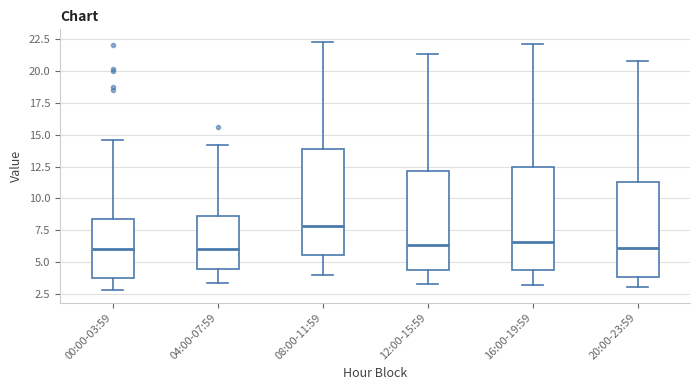

Reading left to right, read every box against the y-axis: the position of its median line, the range the box covers, and the ends of its whiskers. The values are not printed on the chart, so give them approximately, as read against the axis.

00:00-03:59: median 6.0, box 4.0 to 8.5, whiskers 3.0 to 14.5
04:00-07:59: median 6.0, box 4.5 to 8.5, whiskers 3.5 to 14.0
08:00-11:59: median 8.0, box 5.5 to 14.0, whiskers 4.0 to 22.5
12:00-15:59: median 6.5, box 4.5 to 12.0, whiskers 3.5 to 21.5
16:00-19:59: median 6.5, box 4.5 to 12.5, whiskers 3.0 to 22.0
20:00-23:59: median 6.0, box 4.0 to 11.5, whiskers 3.0 to 21.0